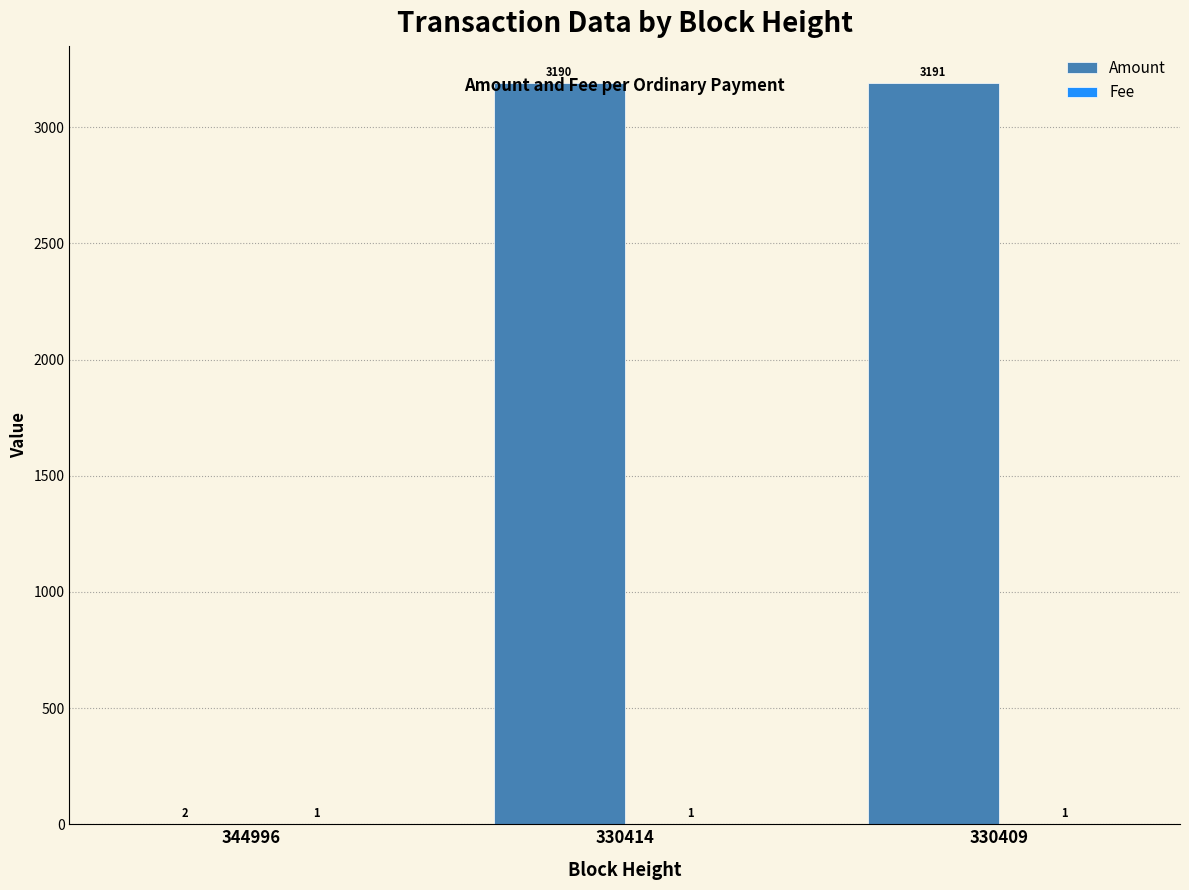

What is the maximum value for Amount?

3191.0